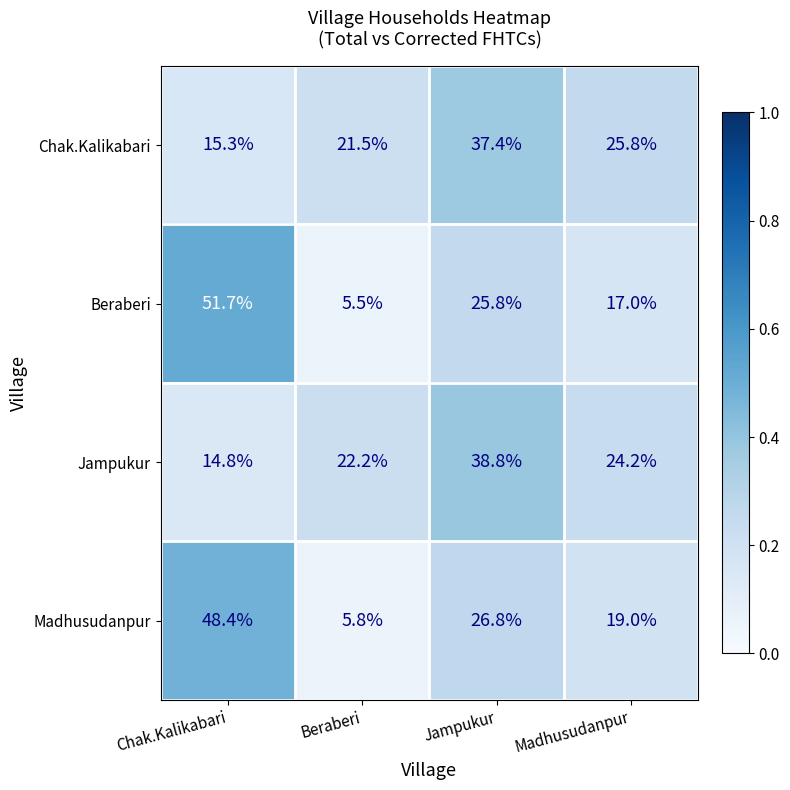

What is the maximum value shown in the chart?

51.7